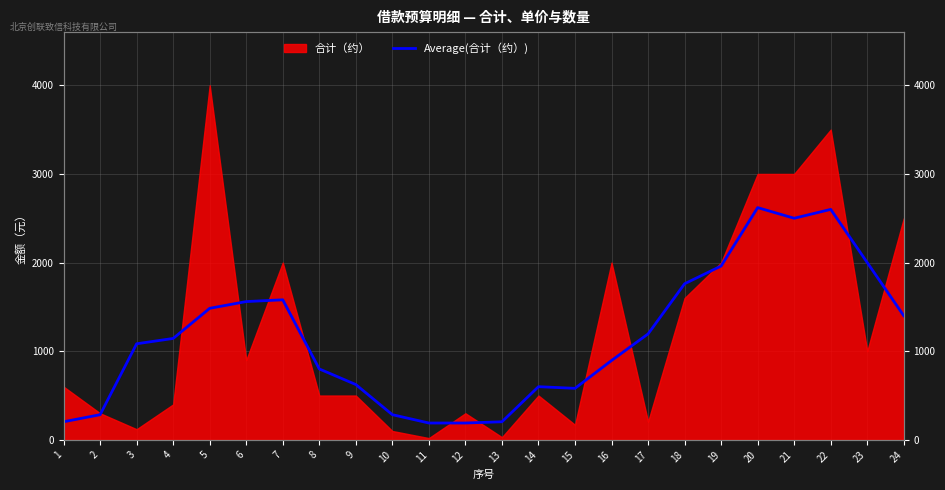

Reading right to left, what are all the values shown in this chart?

1400.0	2000.0	2600.0	2500.0	2620.0	1961.1	1761.1	1195.1	895.1	581.1	600.0	204.0	190.0	190.0	284.0	624.0	800.0	1580.0	1560.0	1484.0	1144.0	1084.0	284.0	204.0